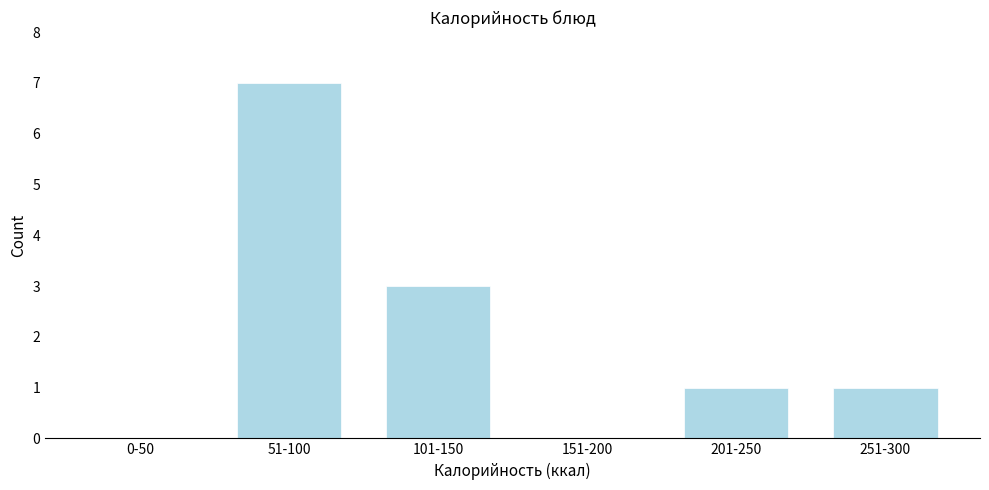

Reading left to right, what are all the values shown in this chart?

0-50=0	51-100=7	101-150=3	151-200=0	201-250=1	251-300=1